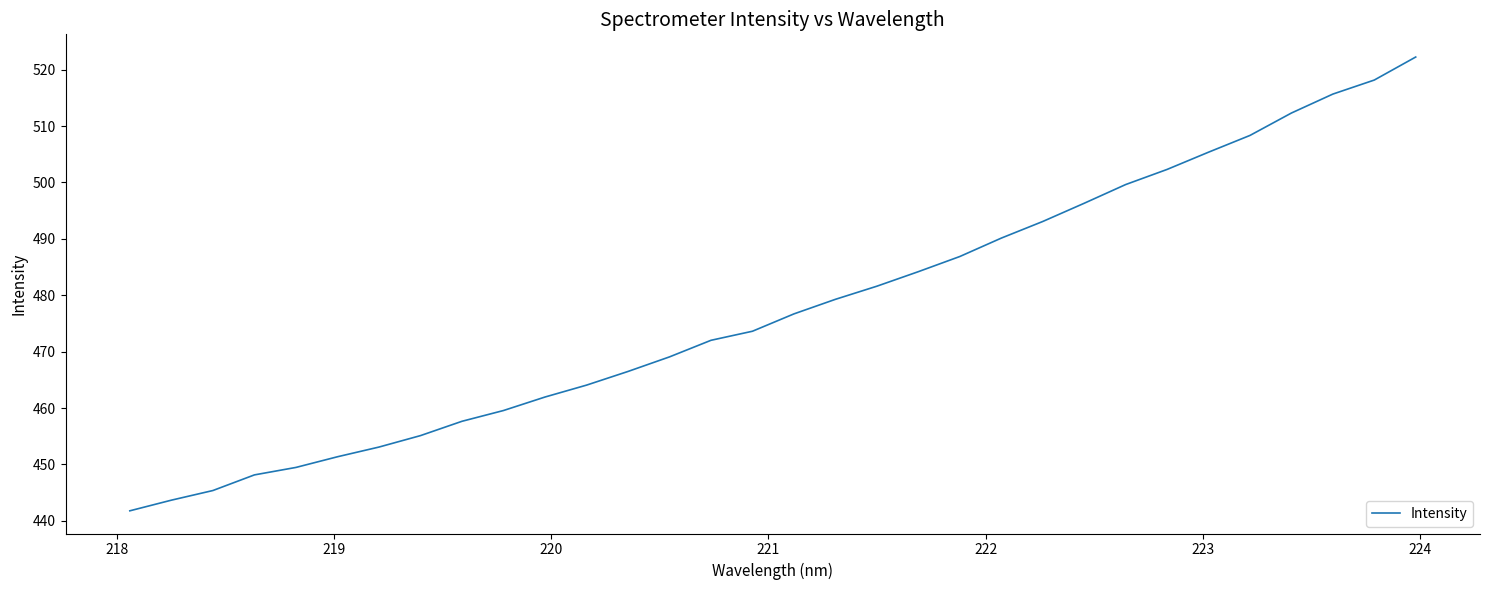

True or false: there are more than 1 points higher than both neighbors.

False